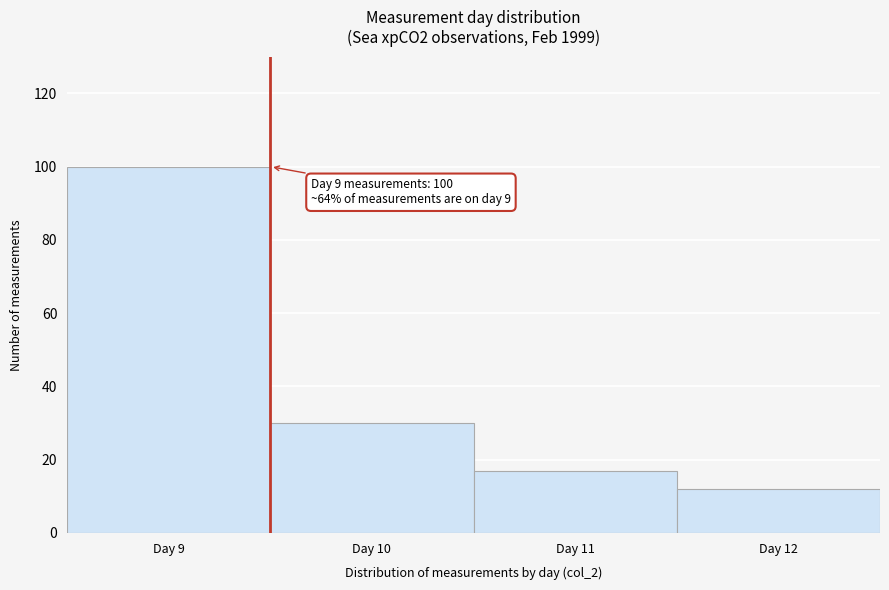

Reading left to right, transcribe all the data shown in this chart.

100	30	17	12